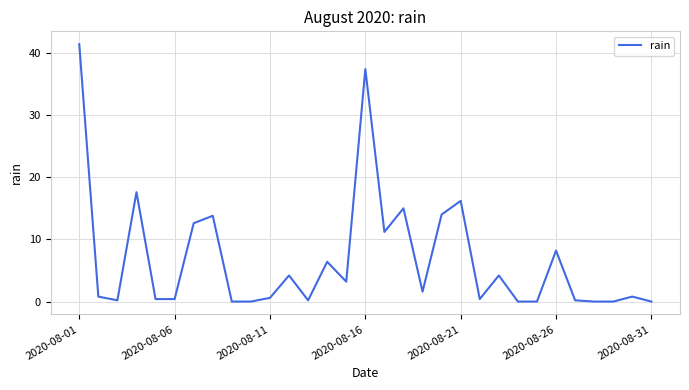

How many series are shown in this chart?

1